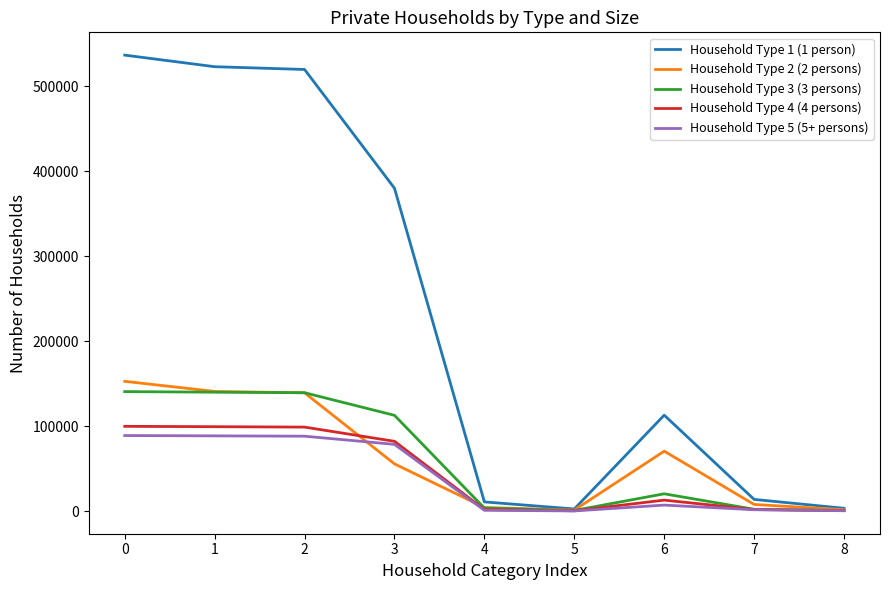

Is the value of Household Type 5 (5+ persons) at 5 greater than the value of Household Type 2 (2 persons) at 1?

No